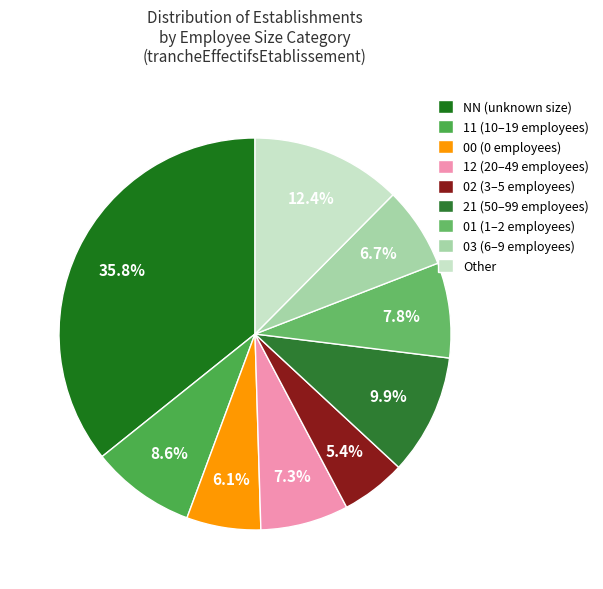

Which category has the biggest portion of the pie?

NN (unknown size)